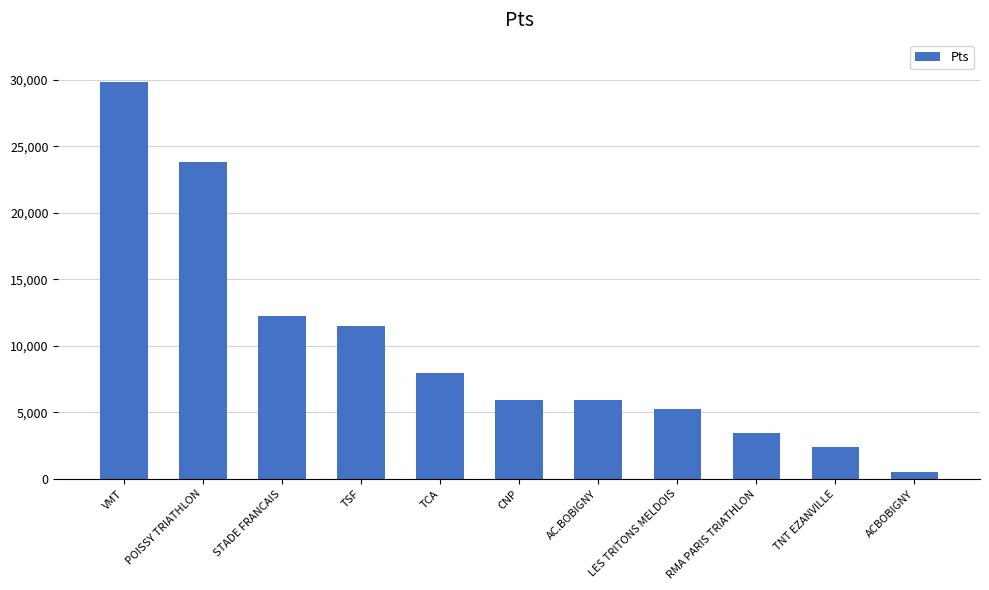

What is the difference between the maximum and minimum values?

29360